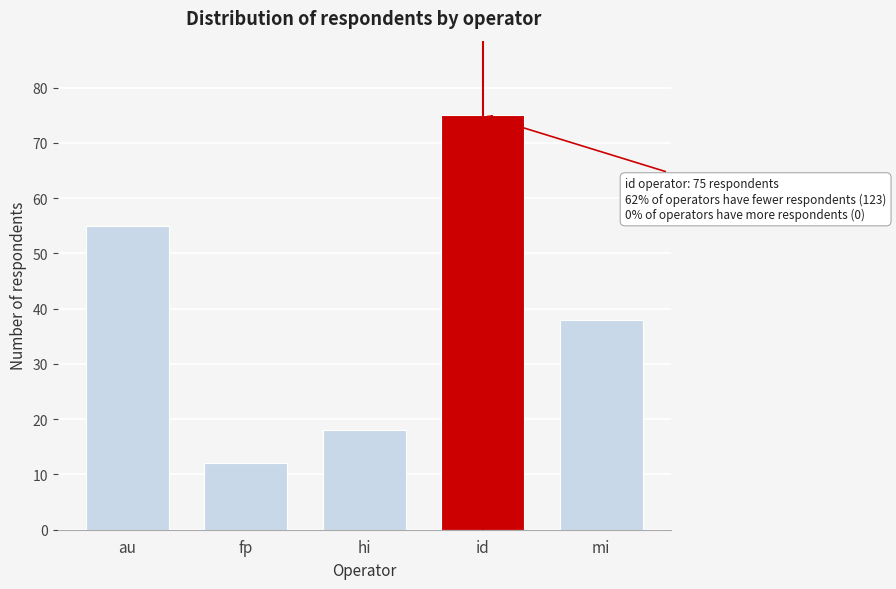

Reading right to left, transcribe all the data shown in this chart.

38	75	18	12	55